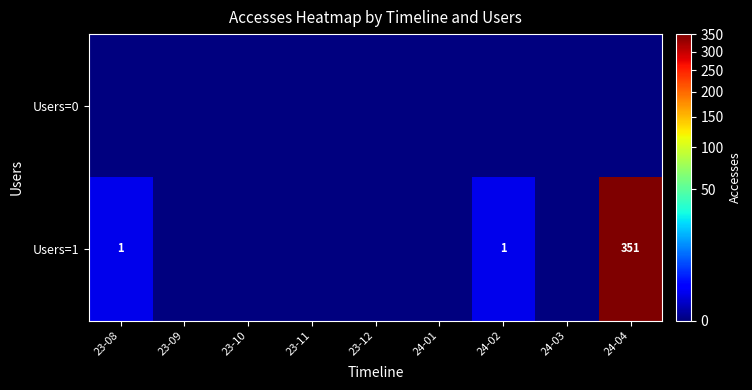

The value of Users=1 at 24-04 is 107. True or false?

False